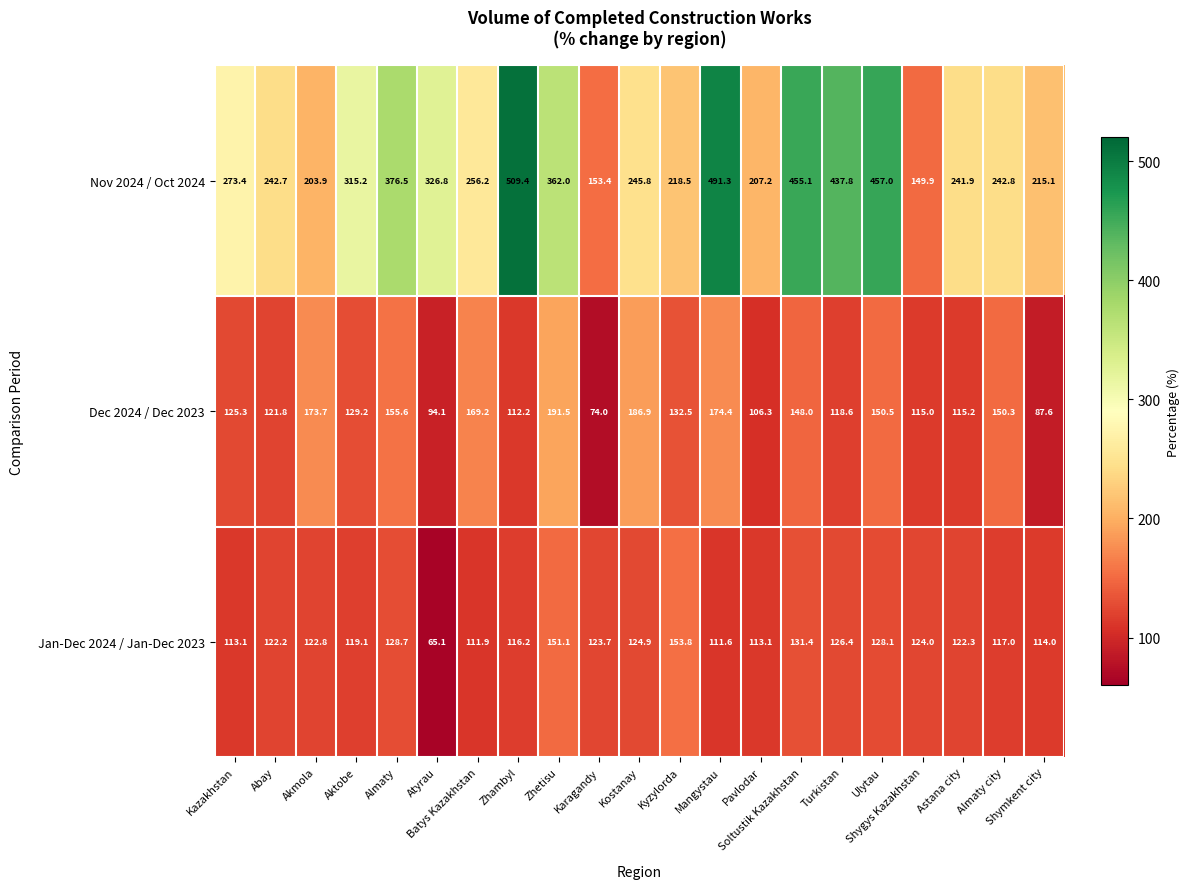

What is the sum of all Jan-Dec 2024 / Jan-Dec 2023 values?

2540.5